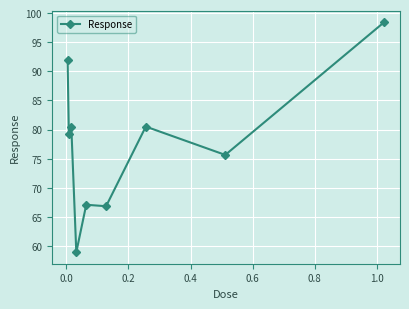

What is the value of the 1st point from the left?

91.9